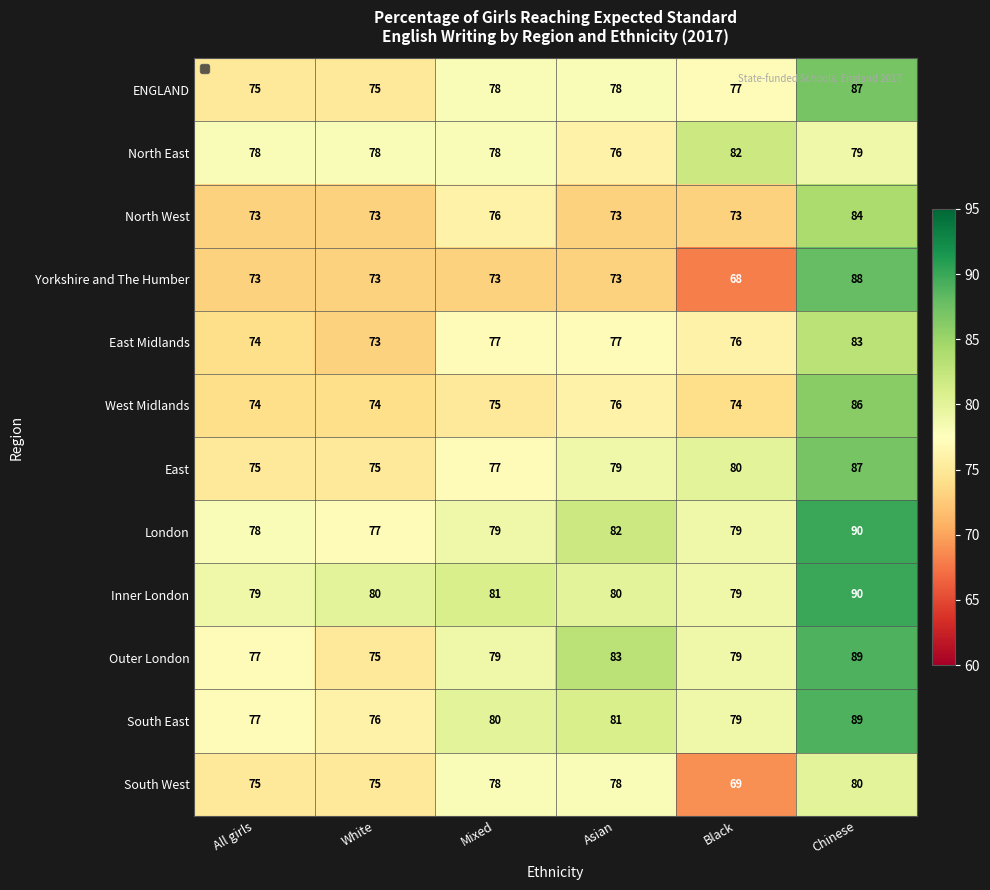

How many North West values are between 73 and 76?

5